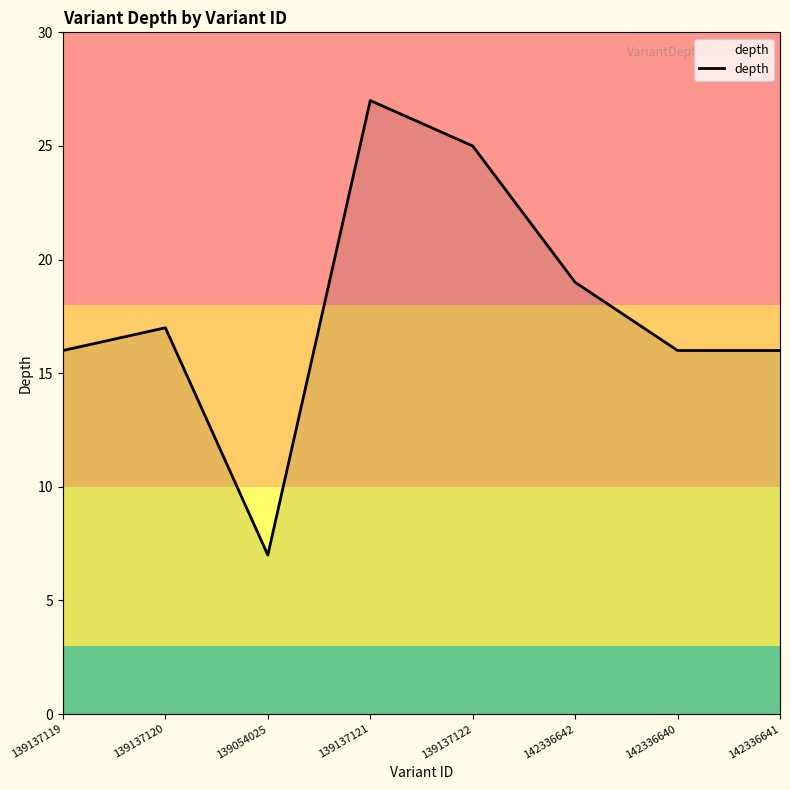

Which label corresponds to the largest value in the chart?

139137121